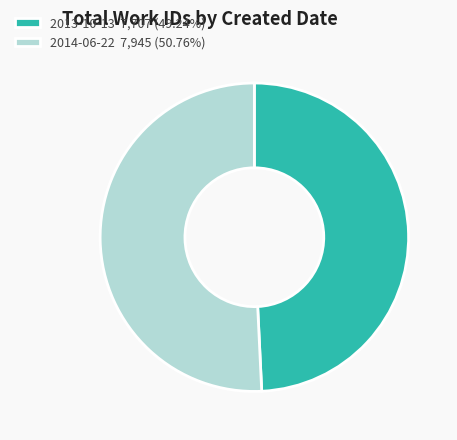

The 2014-06-22 slice represents 40% of the pie. True or false?

False